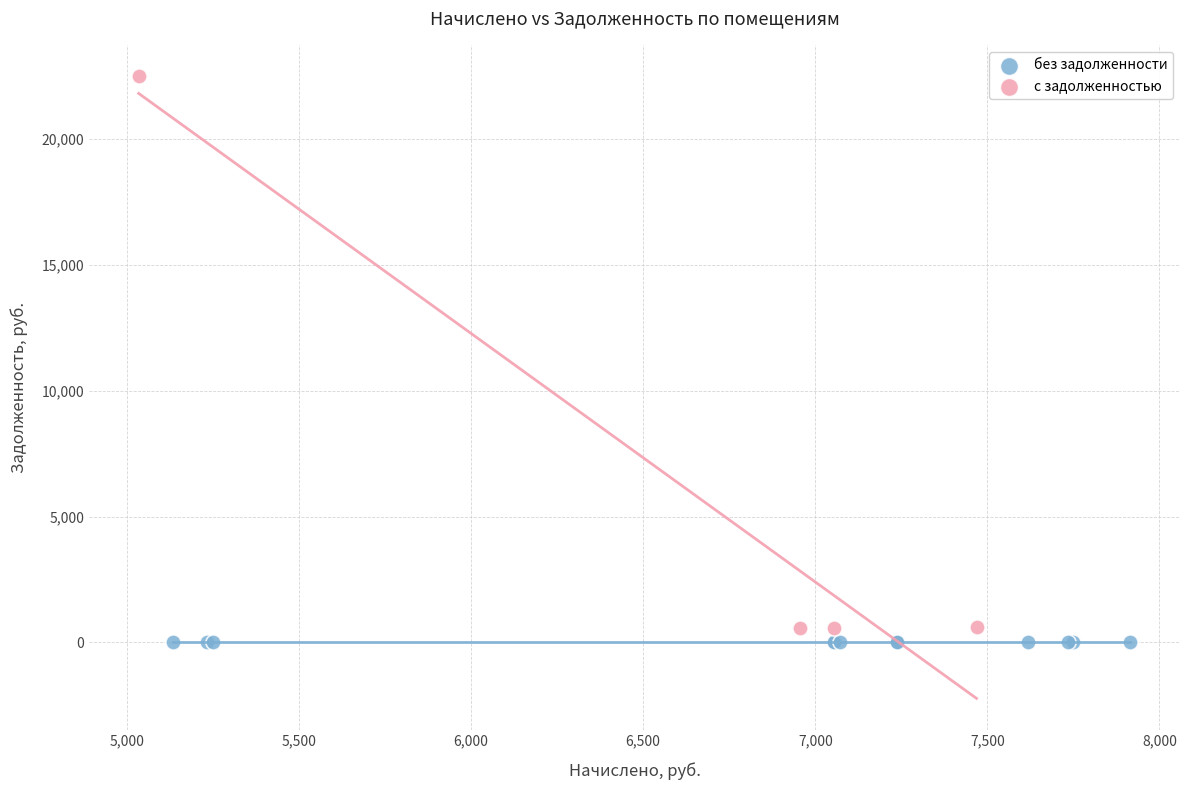

What are all the series names shown in the legend?

без задолженности, с задолженностью